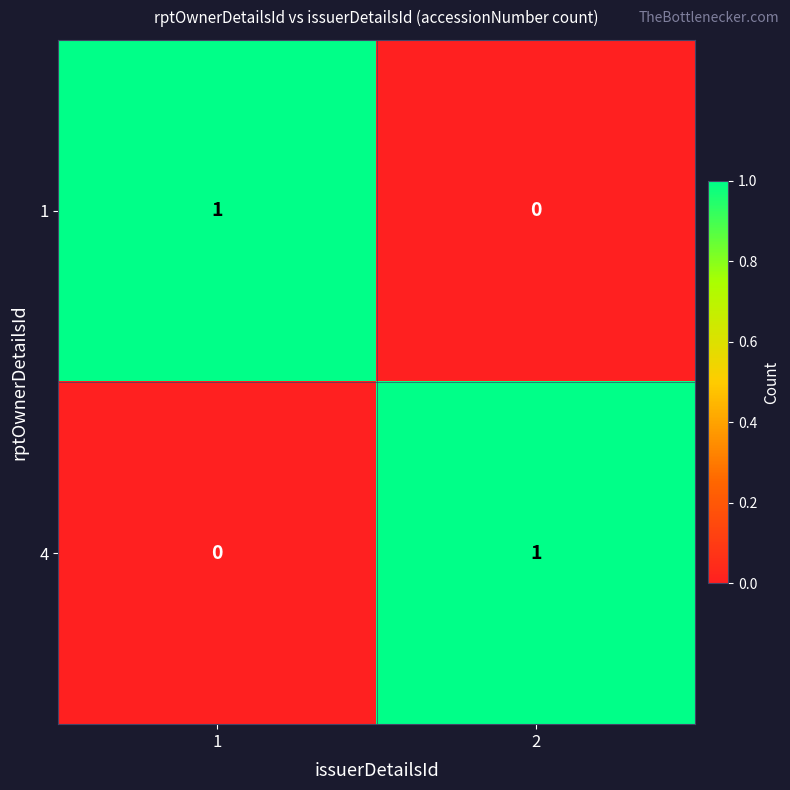

The value of 1 at 1 is 0. True or false?

False